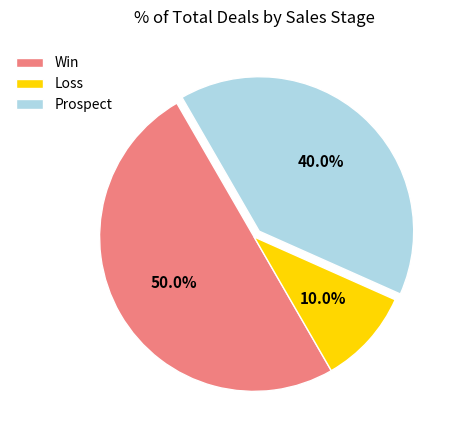

How many slices are in this pie chart?

3